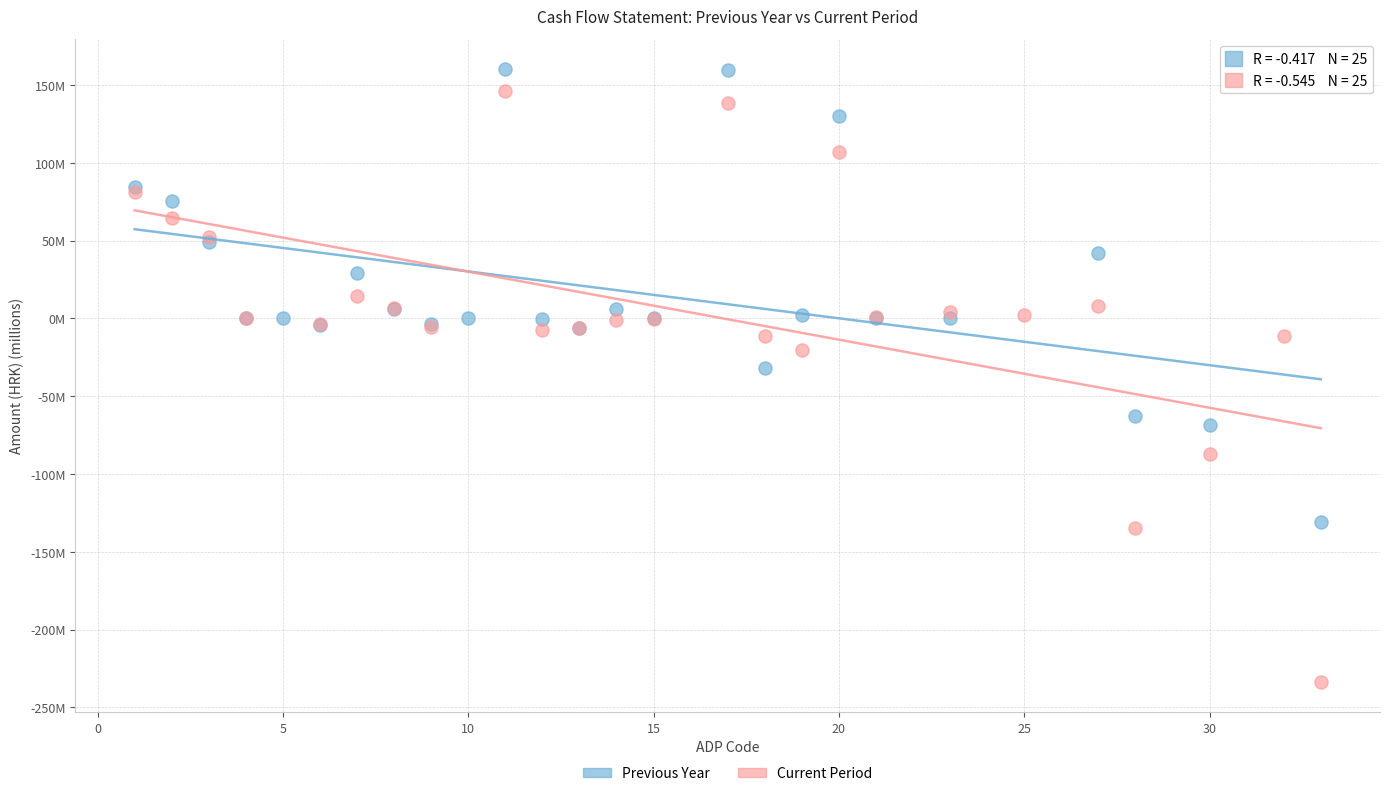

What are all the series names shown in the legend?

Previous Year, Current Period